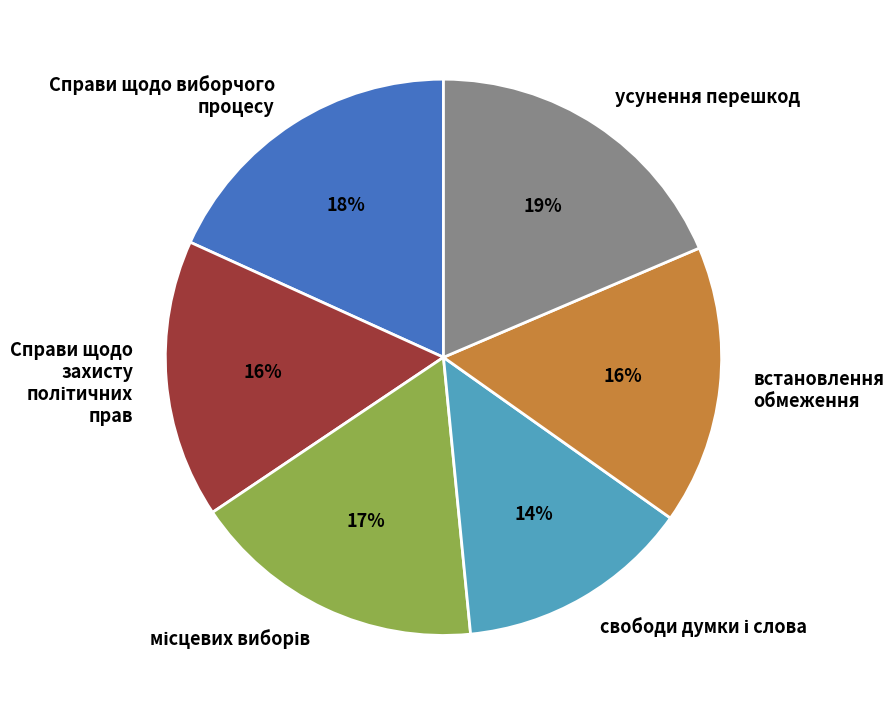

How many slices are in this pie chart?

6